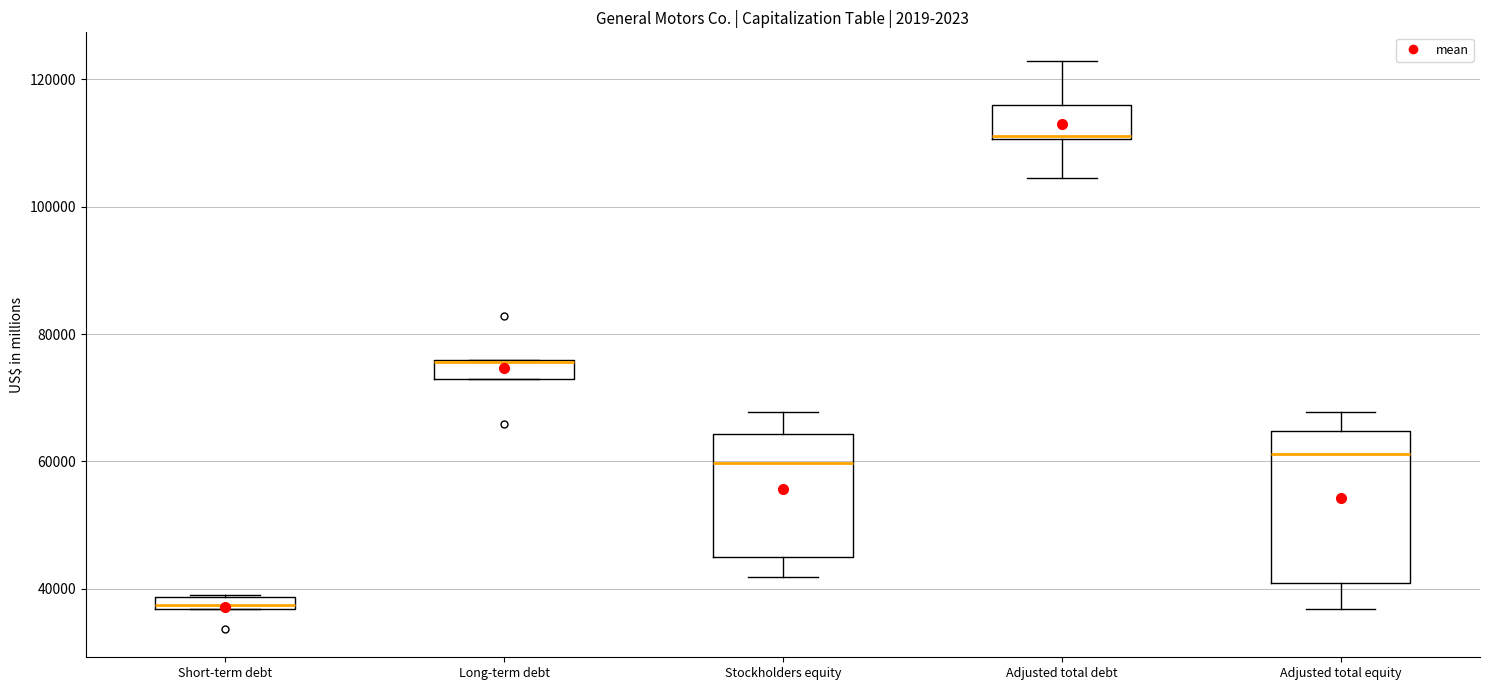

Which box is the tallest, from its lower edge to its upper edge?

Adjusted total equity